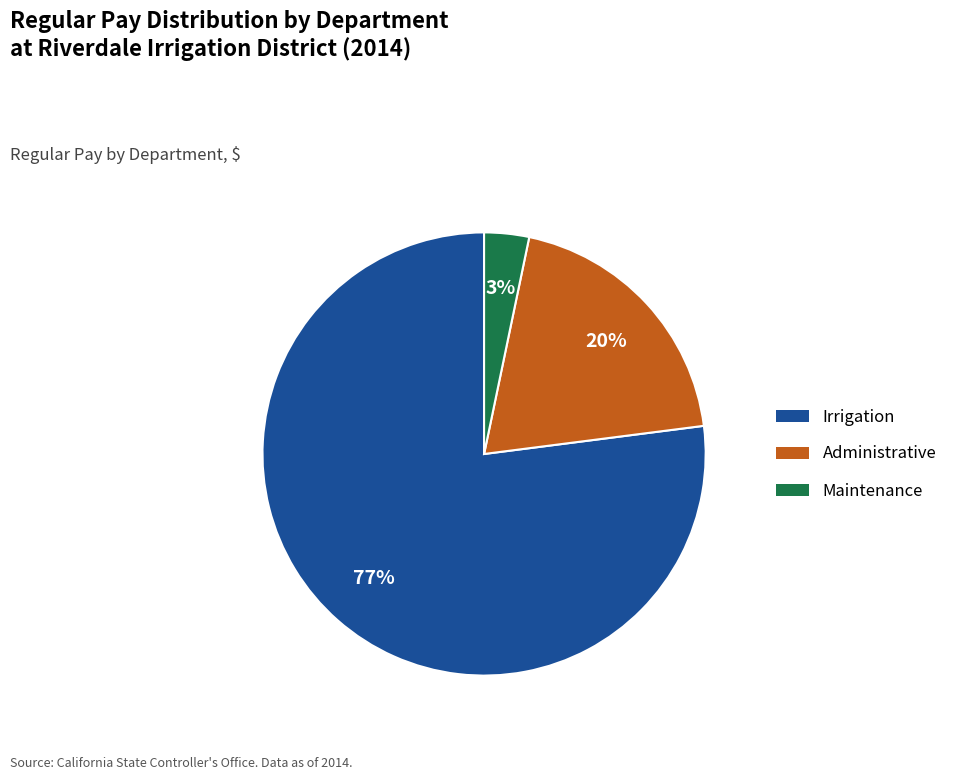

How many slices are in this pie chart?

3